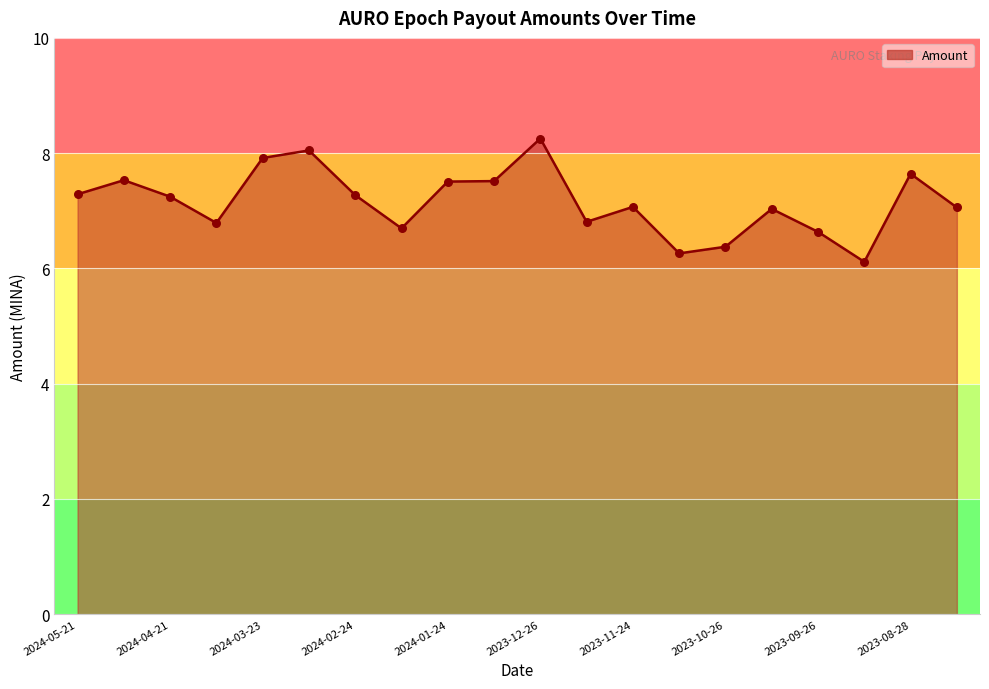

What is the difference between the maximum and minimum values?

2.1